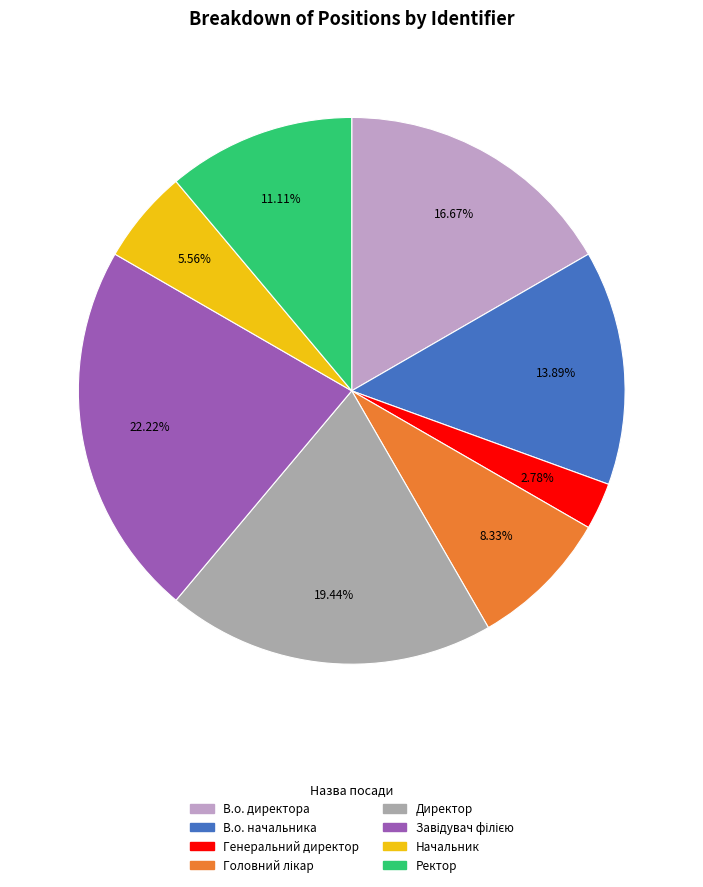

How many slices are in this pie chart?

8